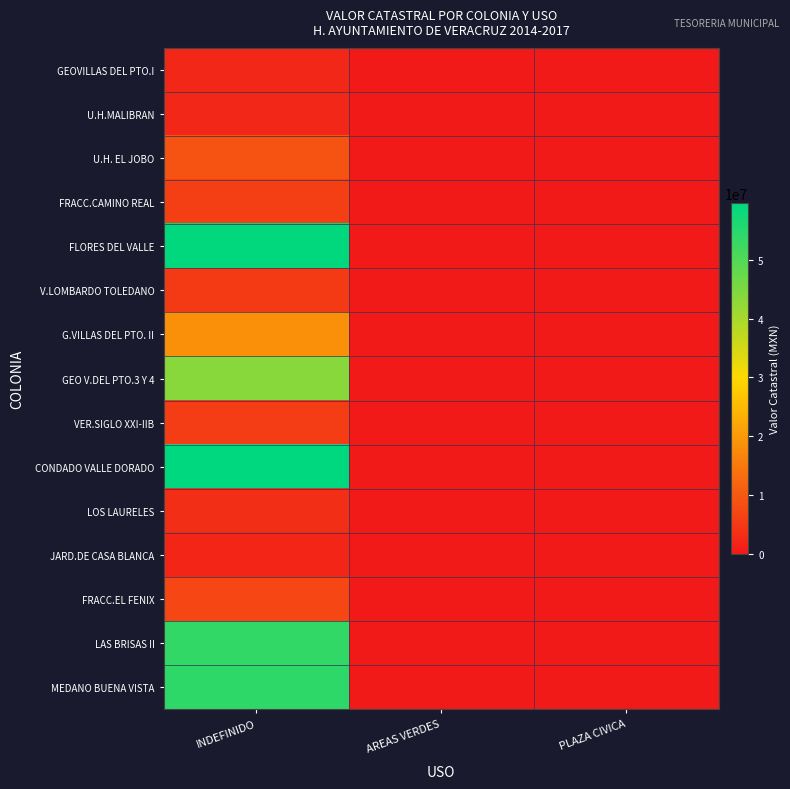

Which series changed the most between INDEFINIDO and AREAS VERDES?

CONDADO VALLE DORADO